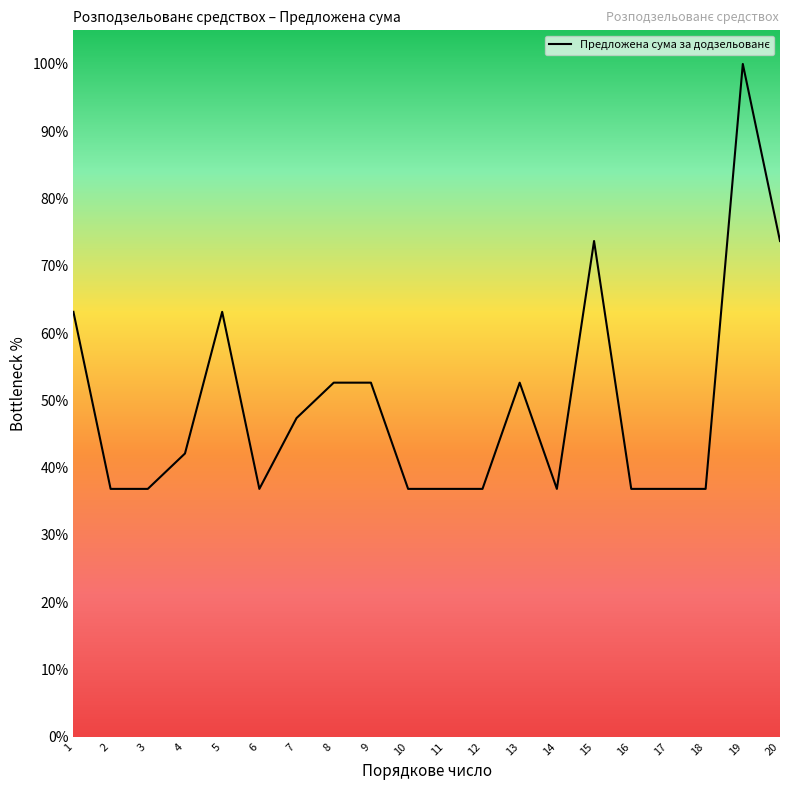

The value at 18 is 36.8. True or false?

True